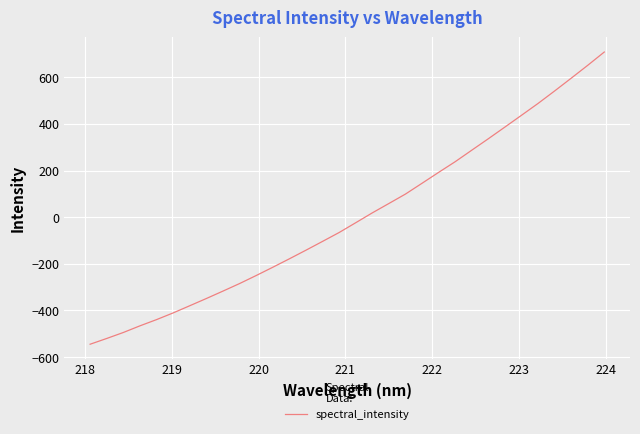

What is the smallest value displayed?

-545.1